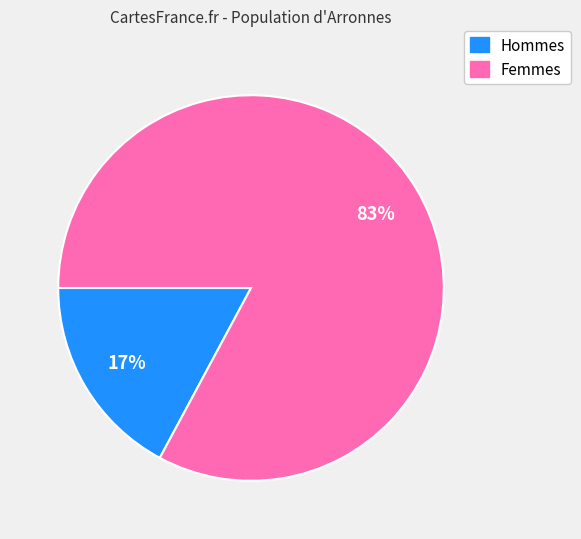

Count the number of slices in the pie.

2